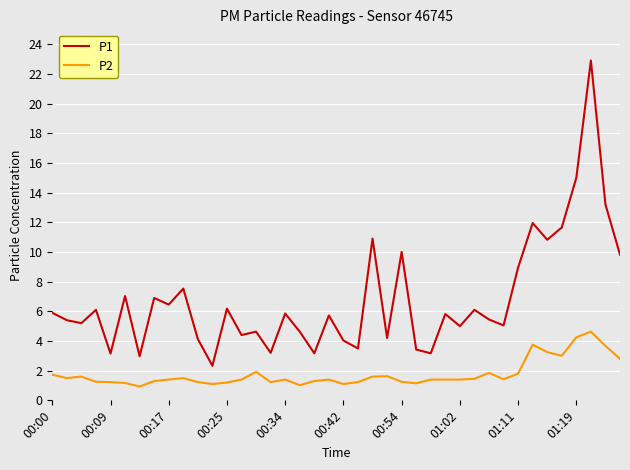

What is the difference between the maximum and minimum values in the P1 series?

20.6